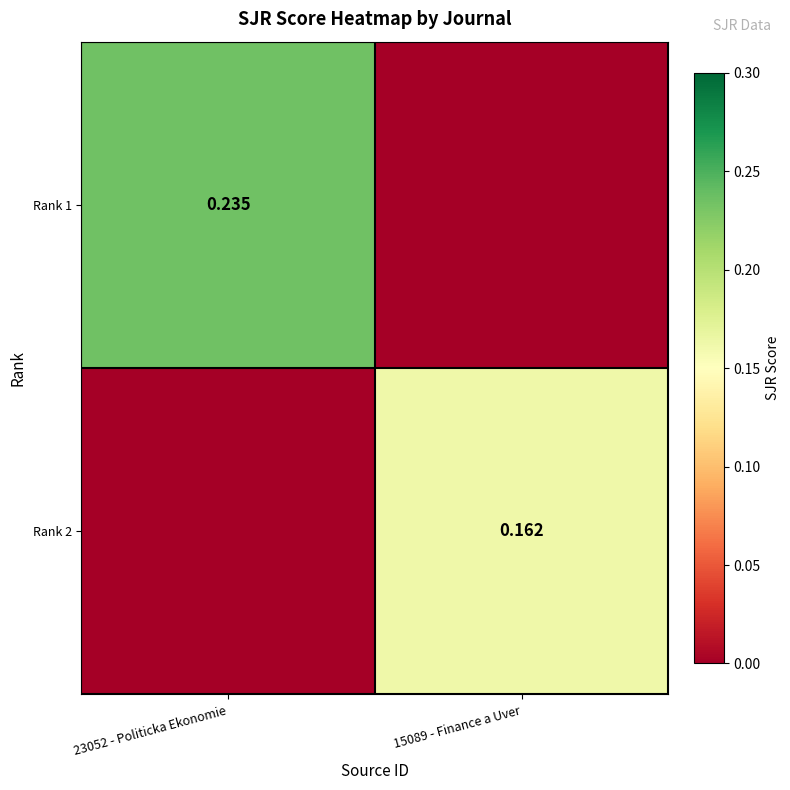

What is the sum of the Rank 1 values at 23052 - Politicka Ekonomie and 15089 - Finance a Uver?

0.2